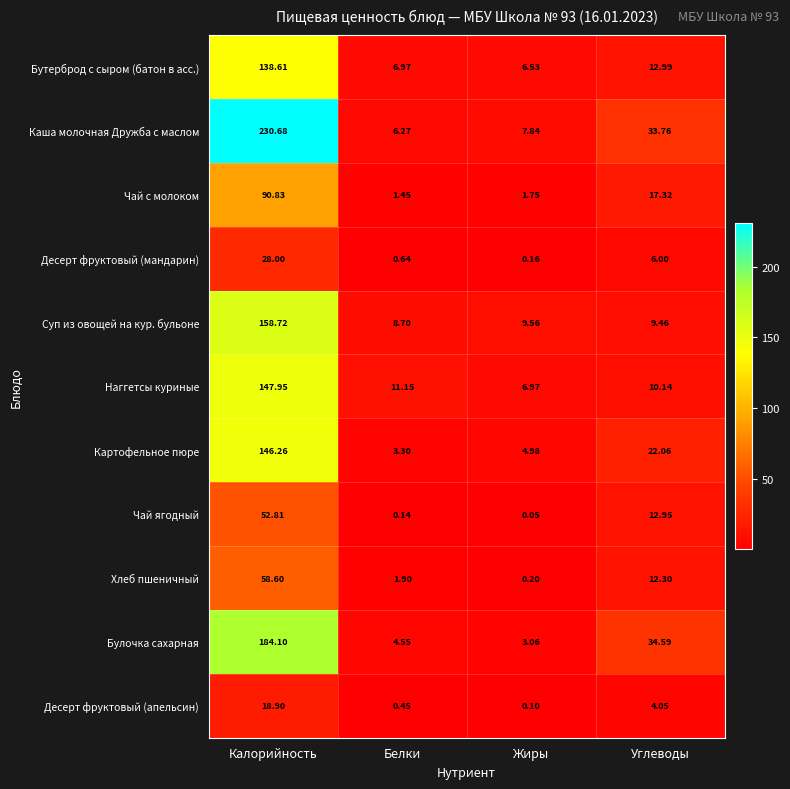

Count the number of categories in the chart.

4